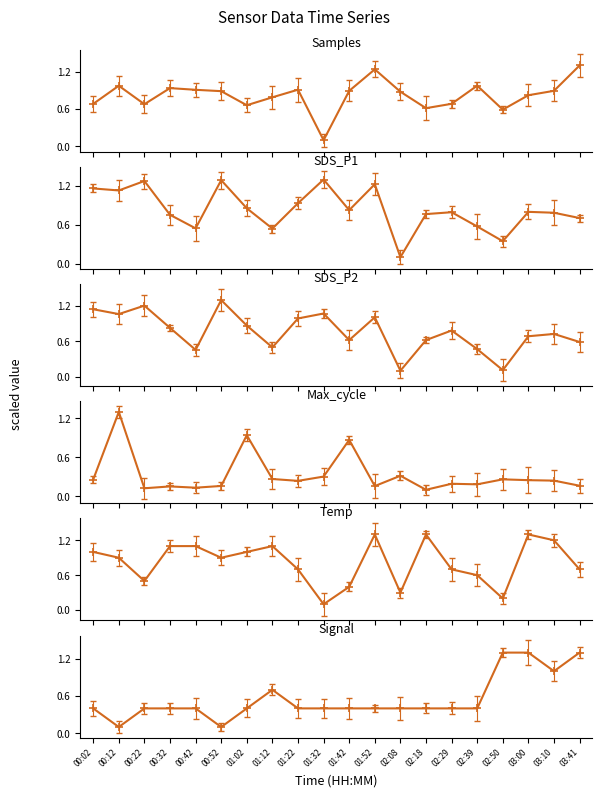

What is the total value across all series at 00:12?

5.5